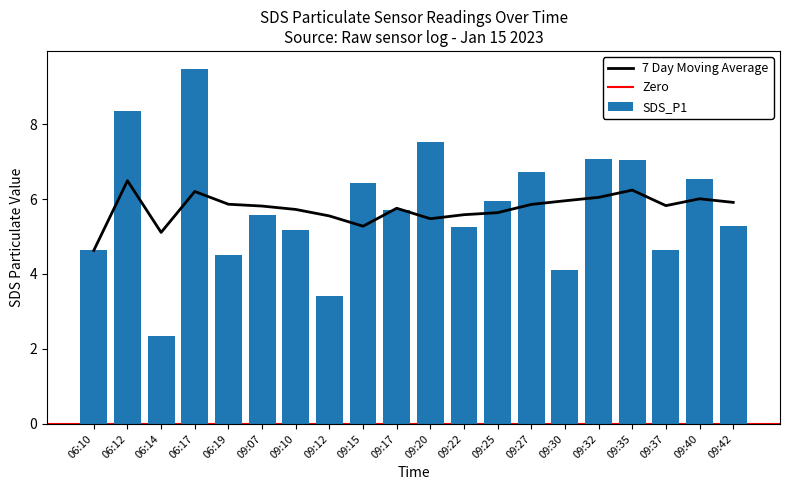

What is the difference between the maximum and minimum values?

7.1